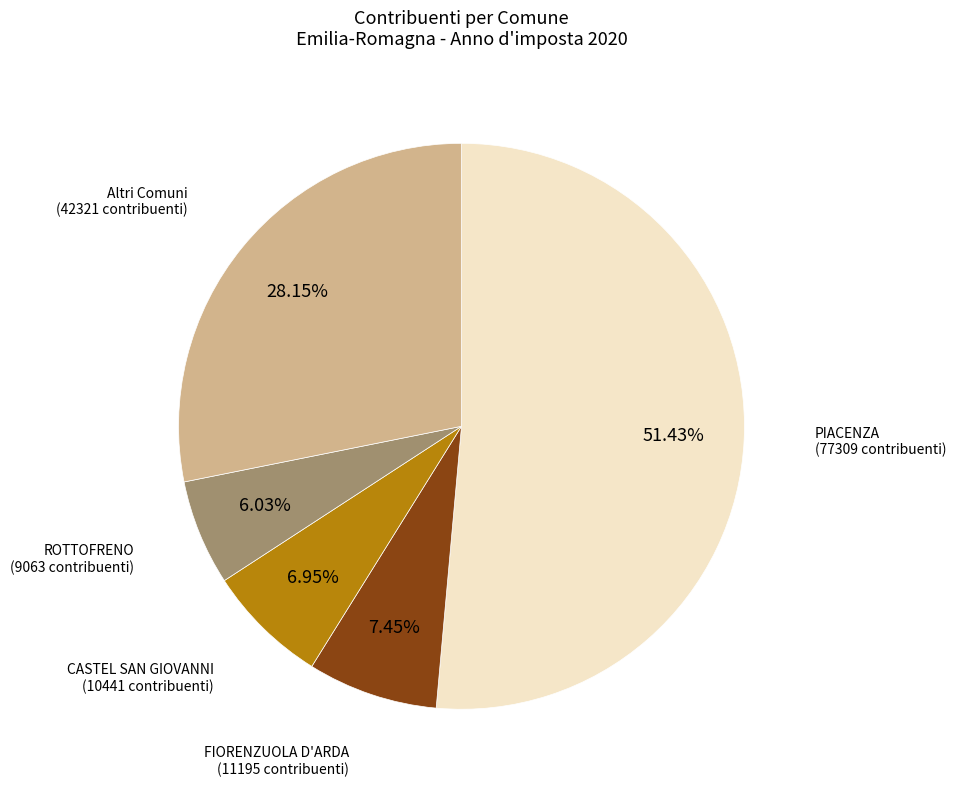

Does any single category account for the majority?

Yes